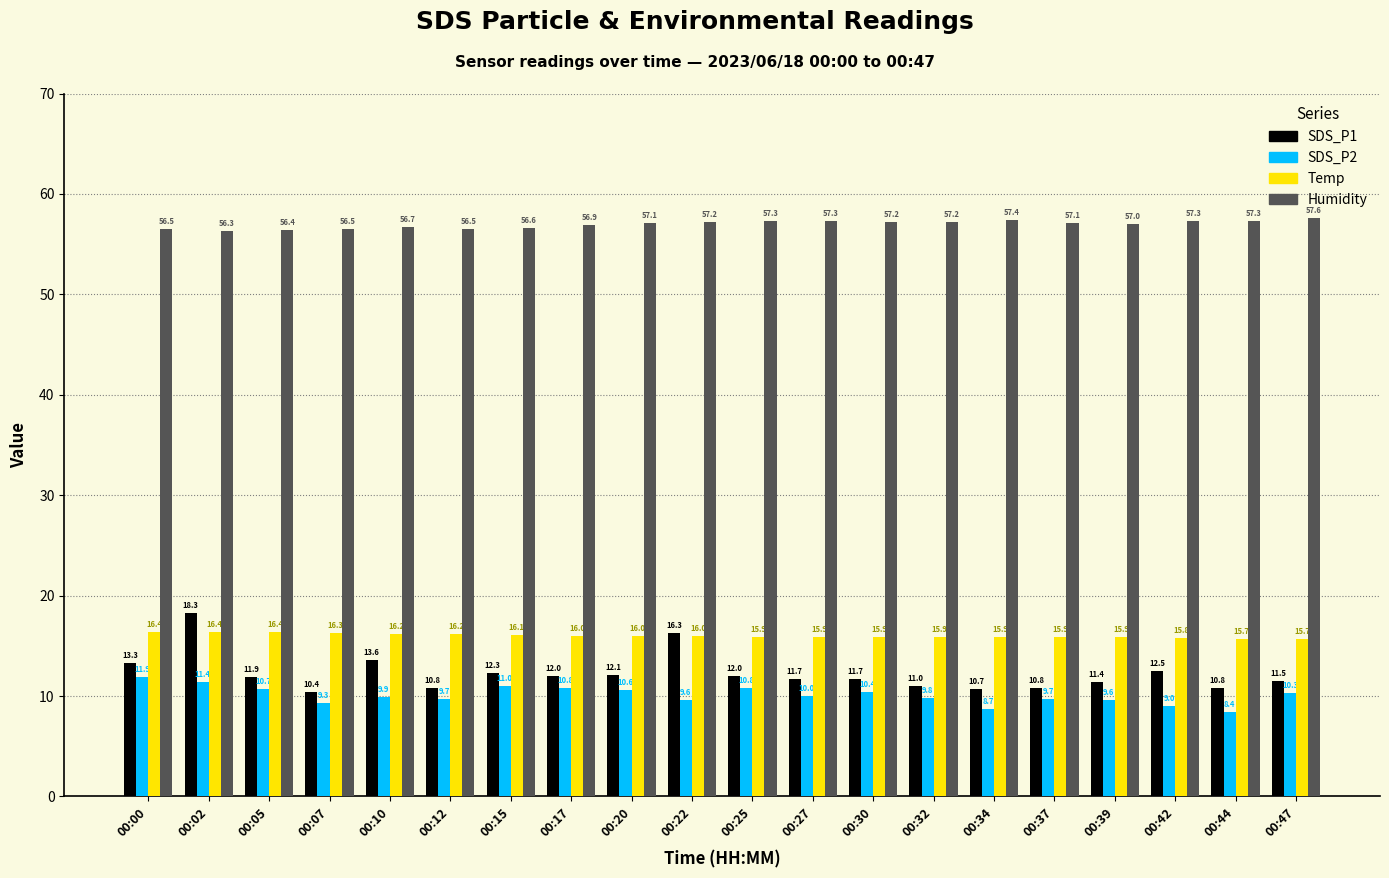

How many categories are shown in the chart?

20